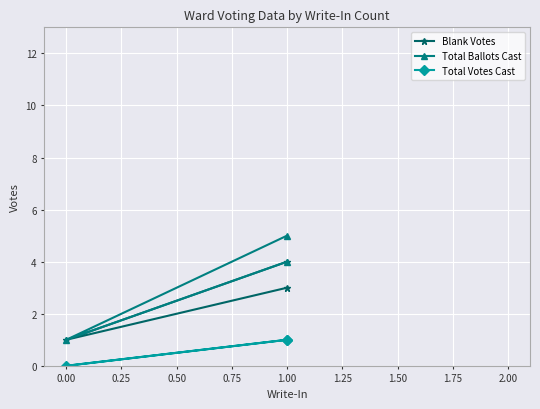

What is the greatest value displayed?

5